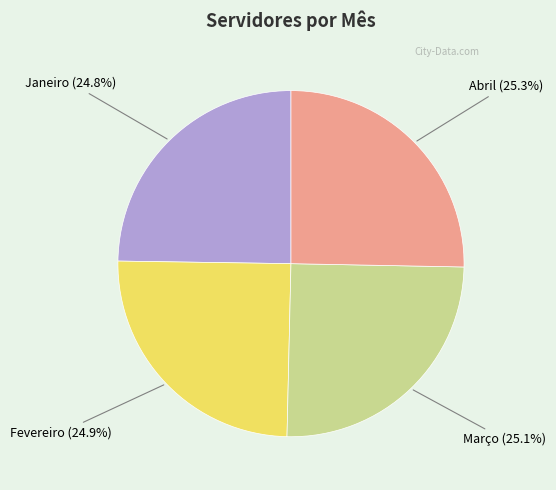

What is the ratio of the value at Janeiro to the value at Abril?

1.0